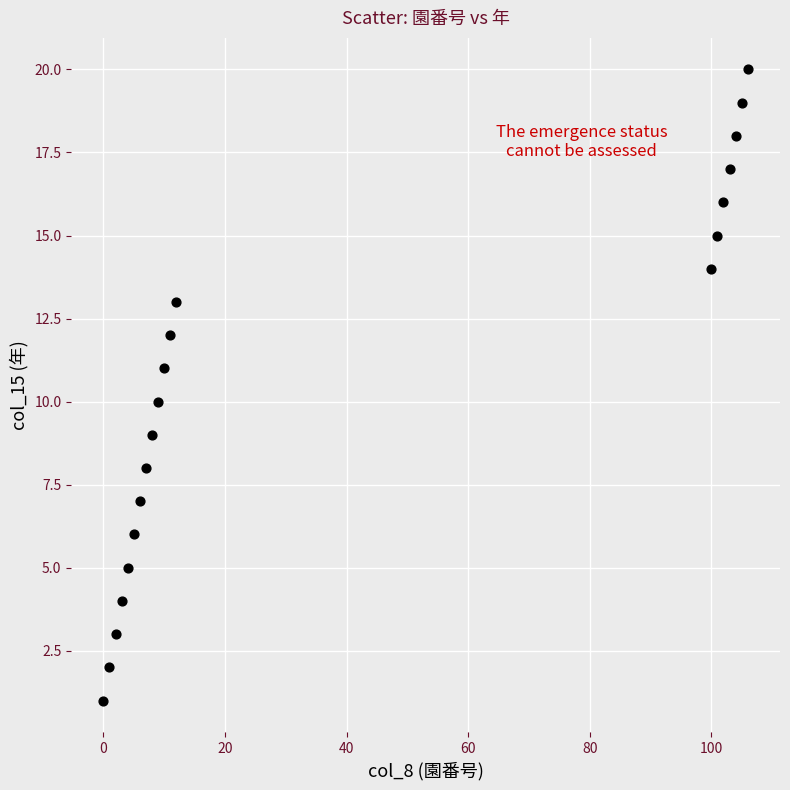

What is the range of X values (max minus min)?

106